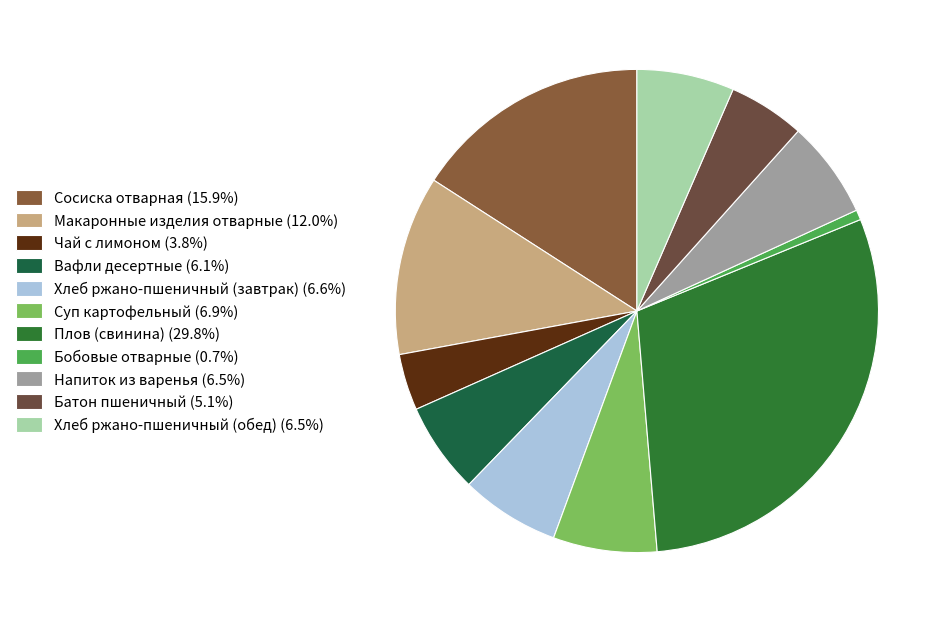

How many segments does this pie chart have?

11